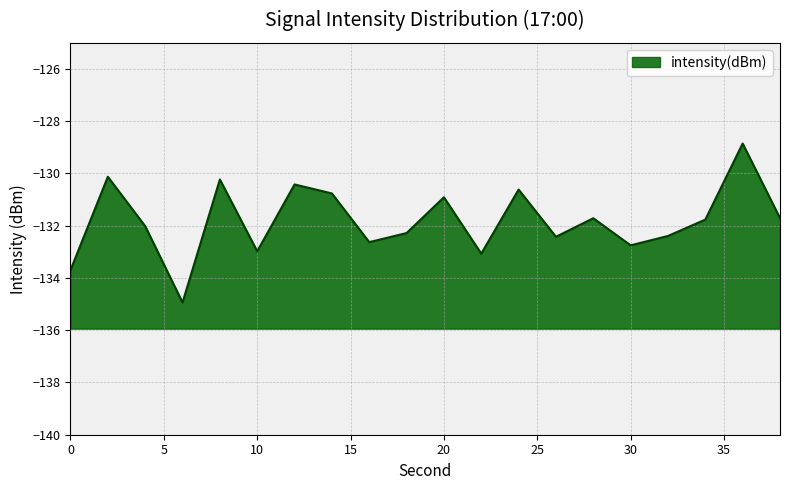

What is the difference between the values at 18 and 26?

0.1